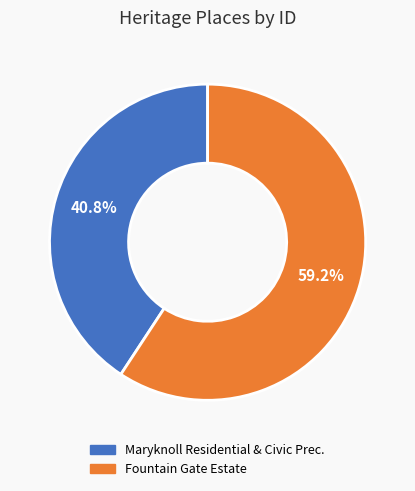

What percentage is the Maryknoll Residential & Civic Prec. slice, to the nearest percent?

41%